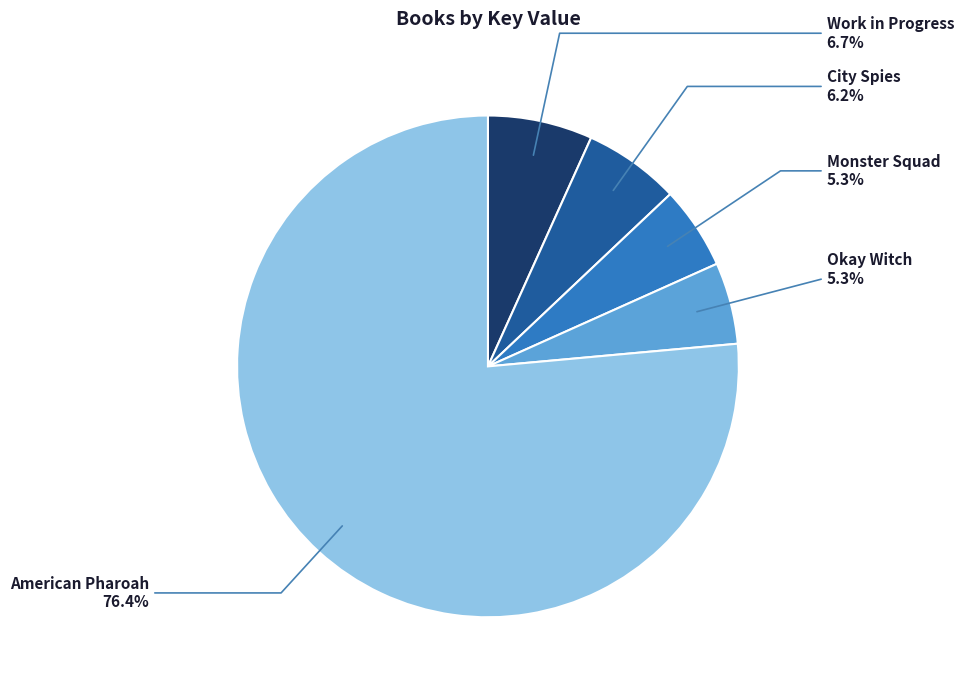

Is there any slice that represents more than half of the pie?

Yes